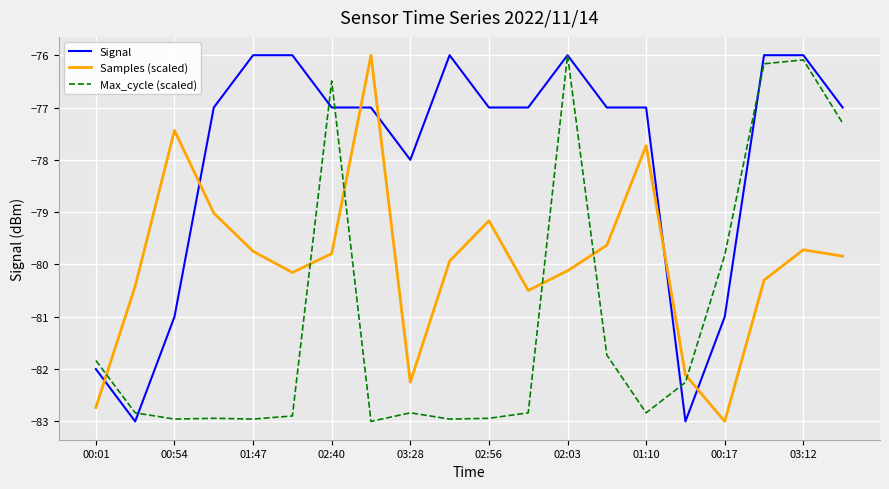

Rank the series by their average value, from lowest to highest.

Max_cycle (scaled), Samples (scaled), Signal